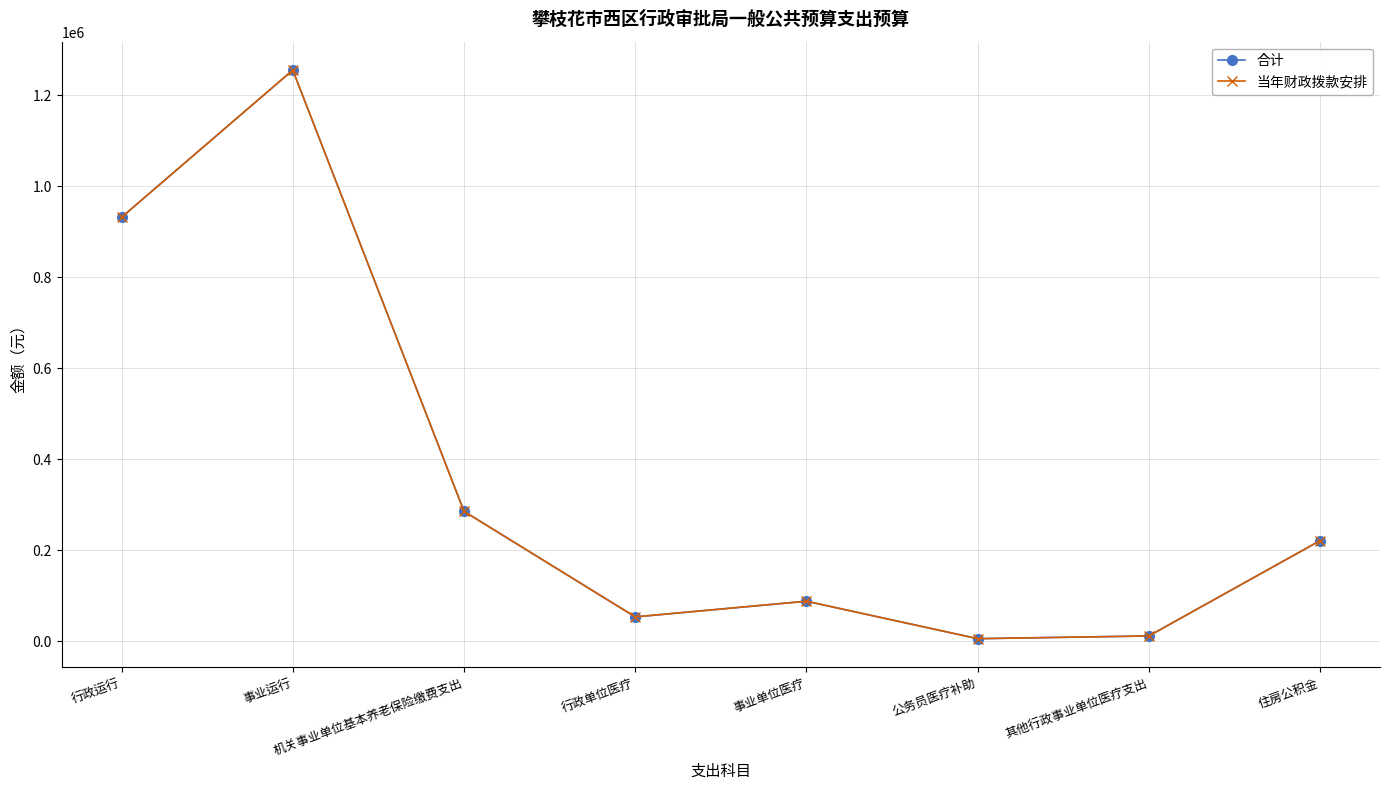

Where is the first local maximum for 当年财政拨款安排?

事业运行